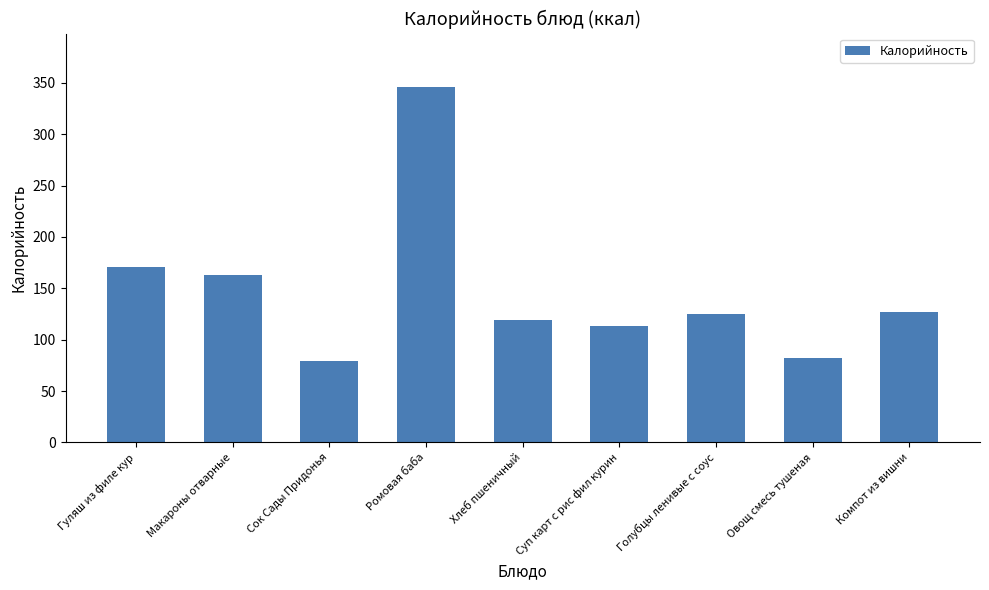

Count the number of data series in this chart.

1